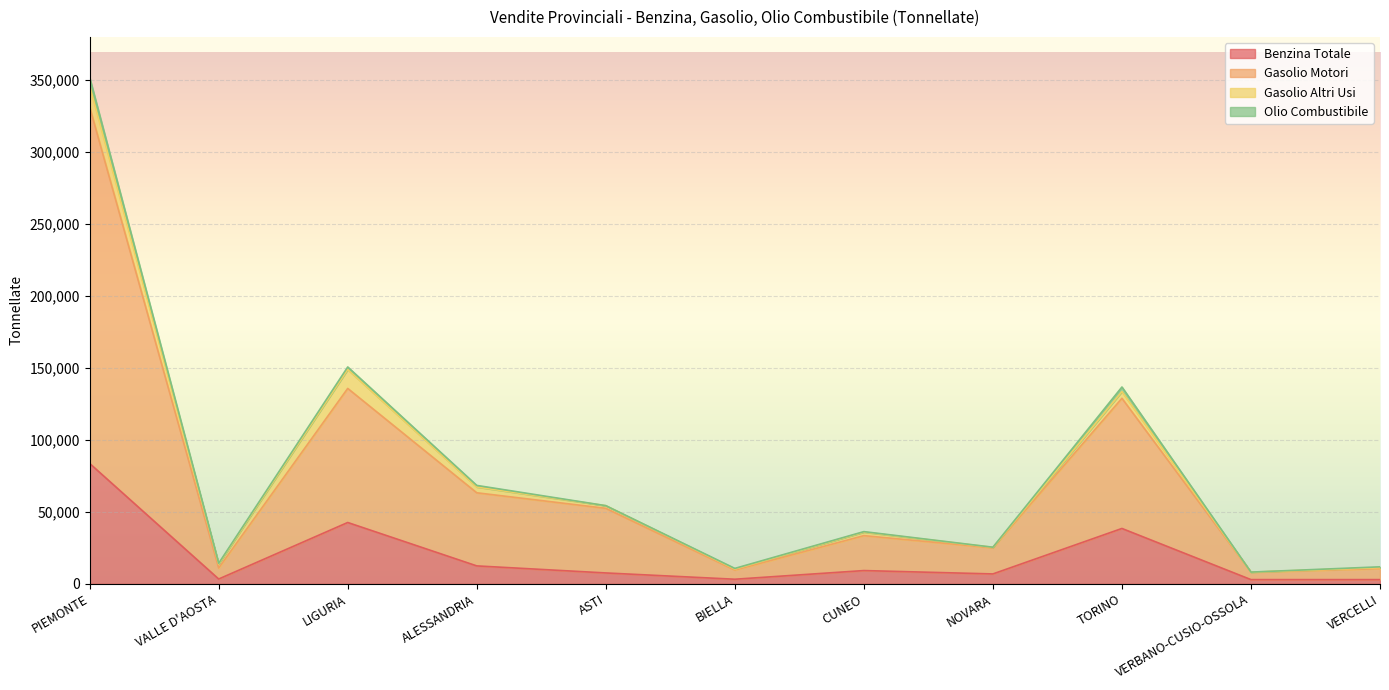

Does the chart display data point markers on the line(s)?

No